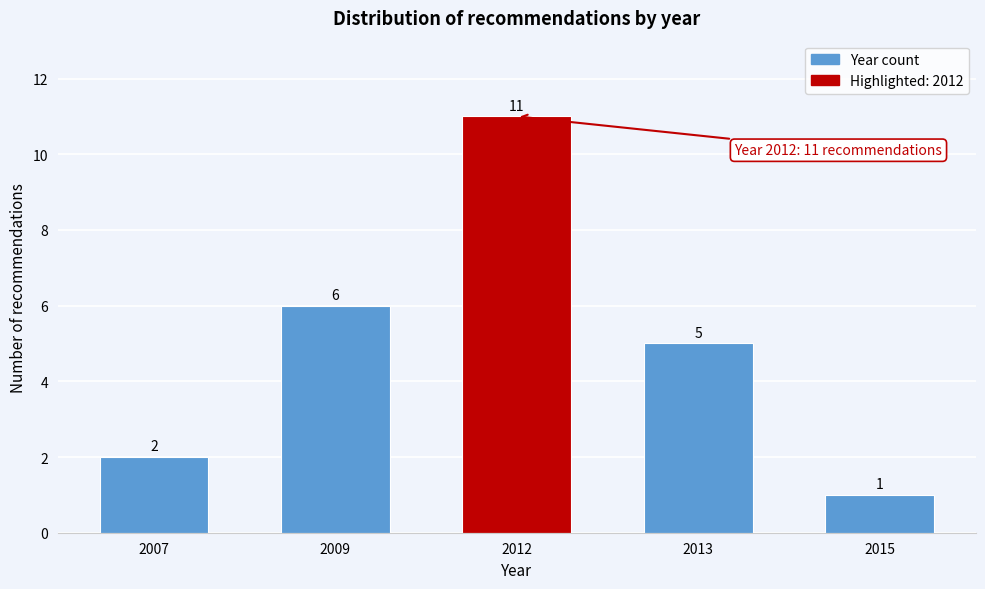

Reading right to left, extract all data points from this chart.

1	5	11	6	2